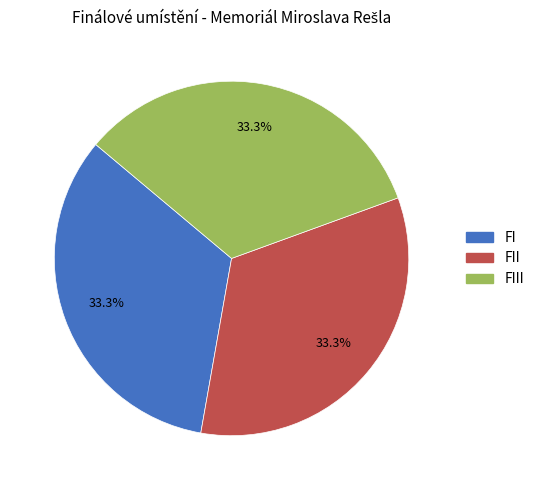

Approximately how many times larger is the value at FII compared to FIII?

1.0